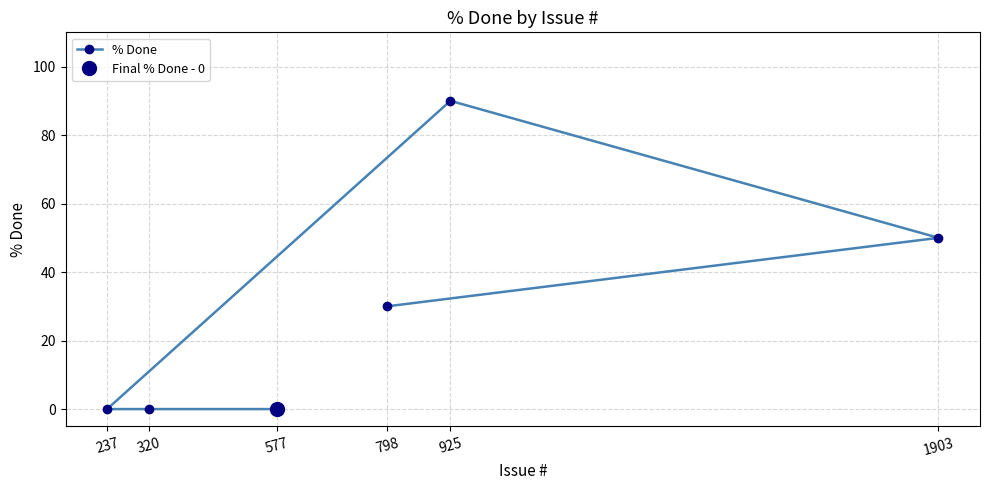

What position from the right is 320?

2